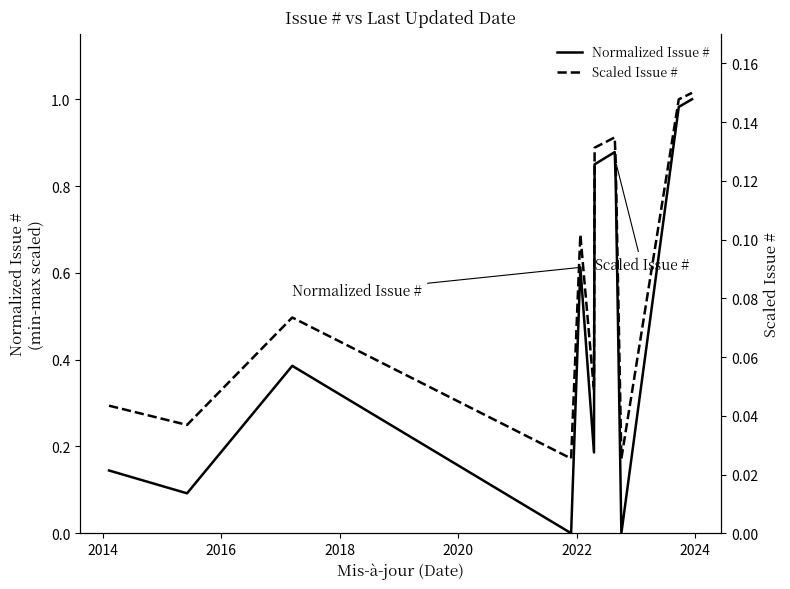

What is the greatest value displayed?

1.0